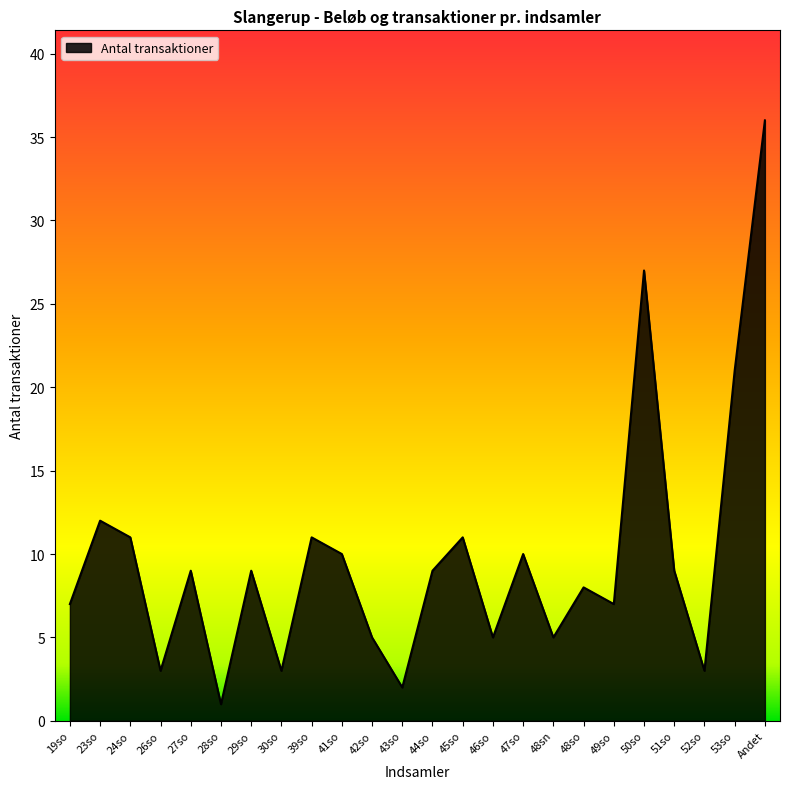

What is the difference between the values at 48sn and 51so?

4